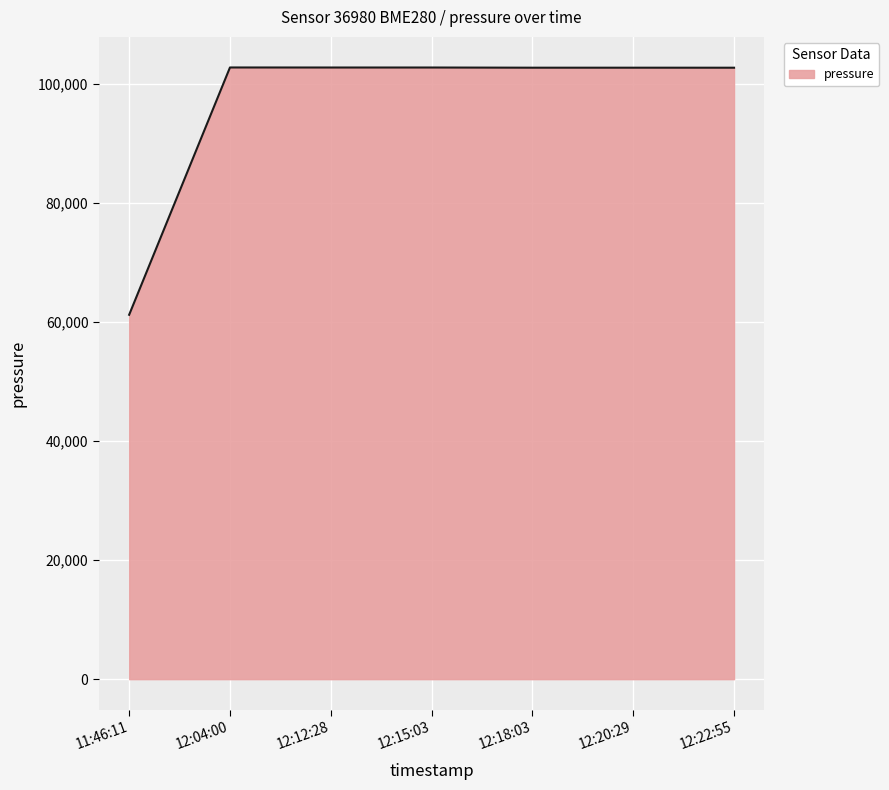

What is the greatest value displayed?

102803